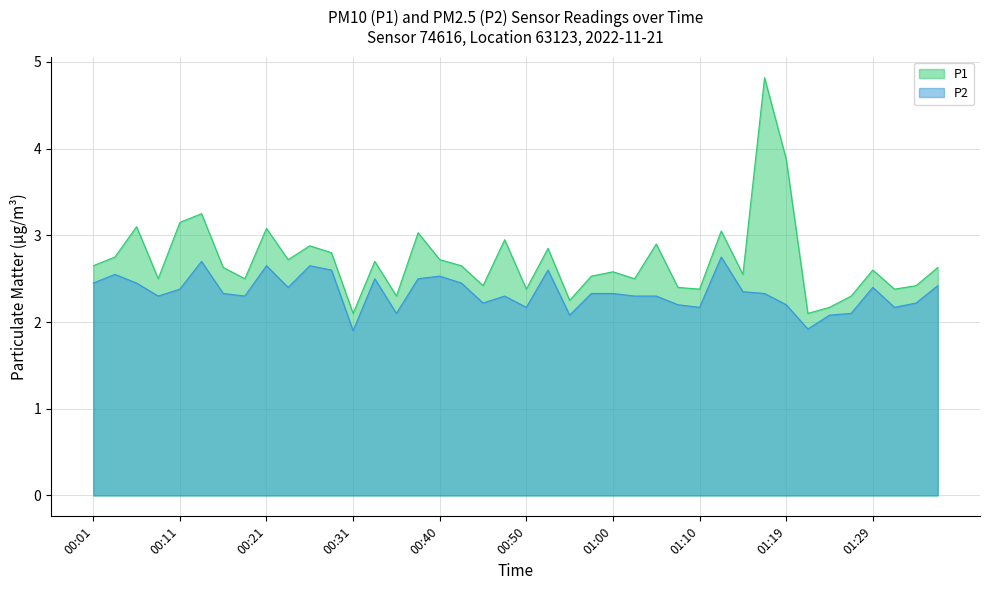

What is the label of the 20th point from the left?

00:48